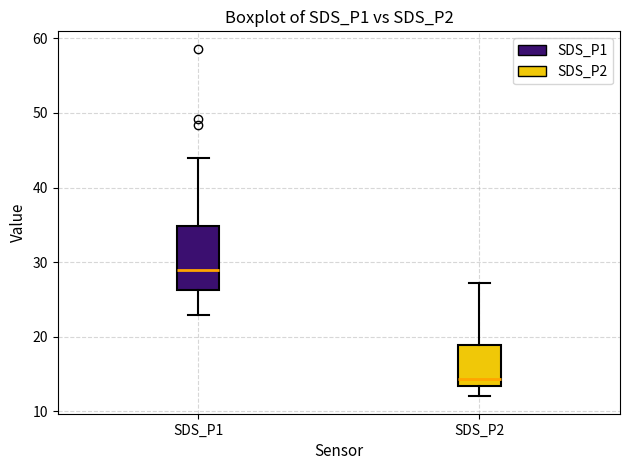

Which box has the highest median line?

SDS_P1